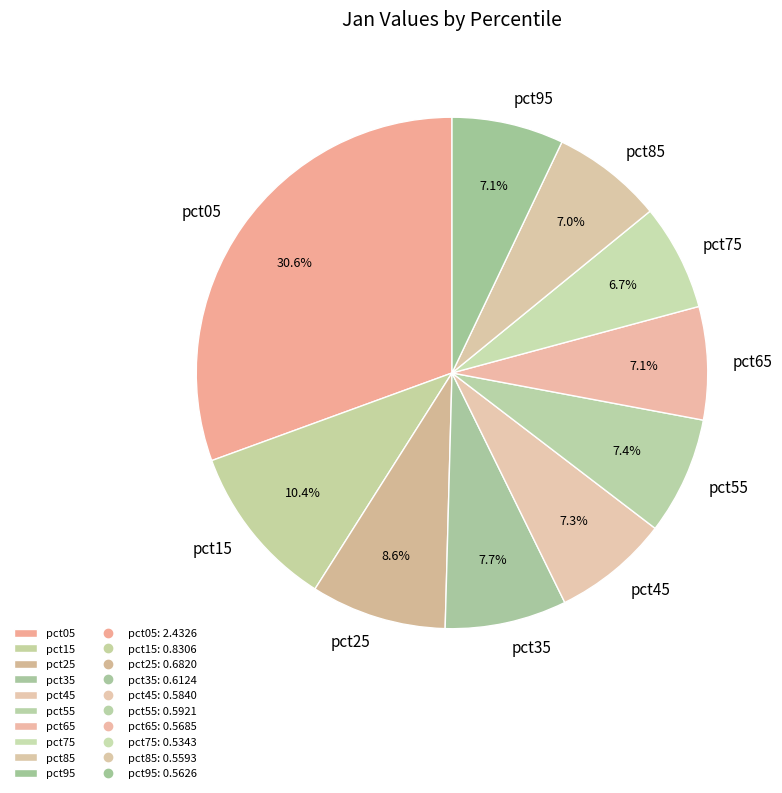

To the nearest percent, what is the average slice percentage?

10%